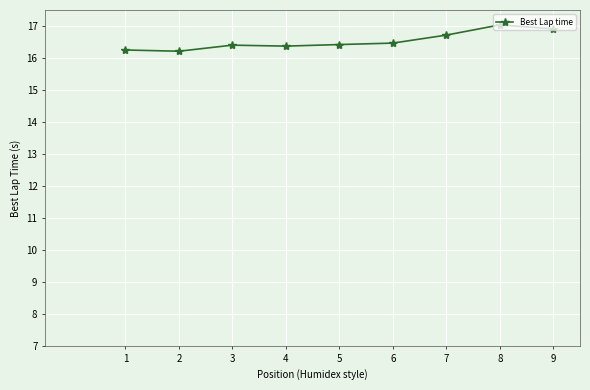

What is the value of the 8th point from the left?

17.0